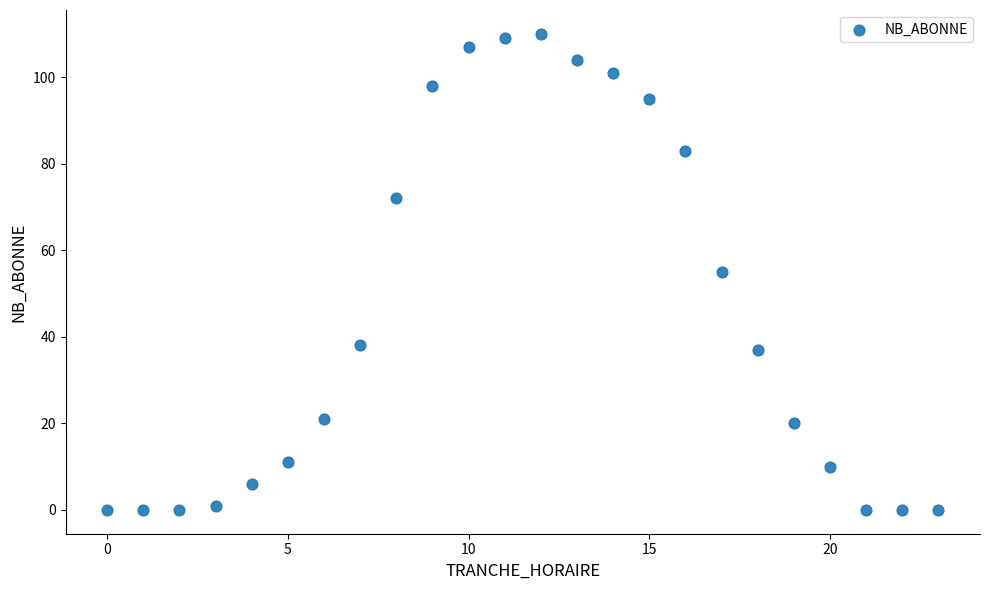

What is the range of Y values (max minus min)?

110